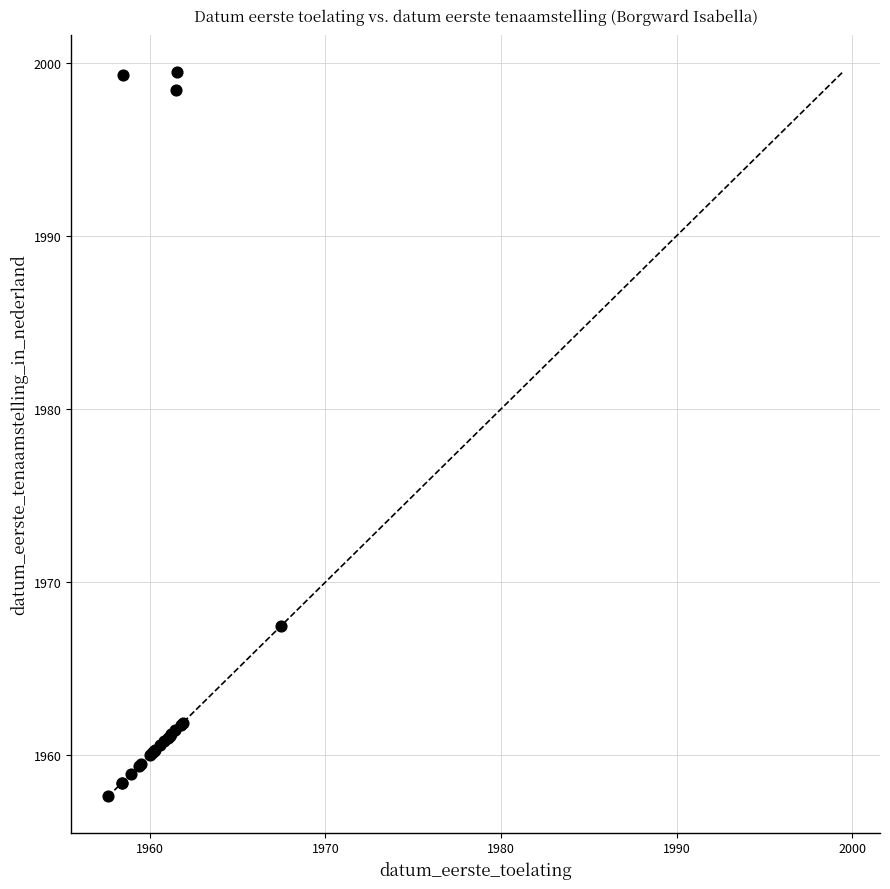

What Y value in the scatter plot is closest to 1978?

1967.5